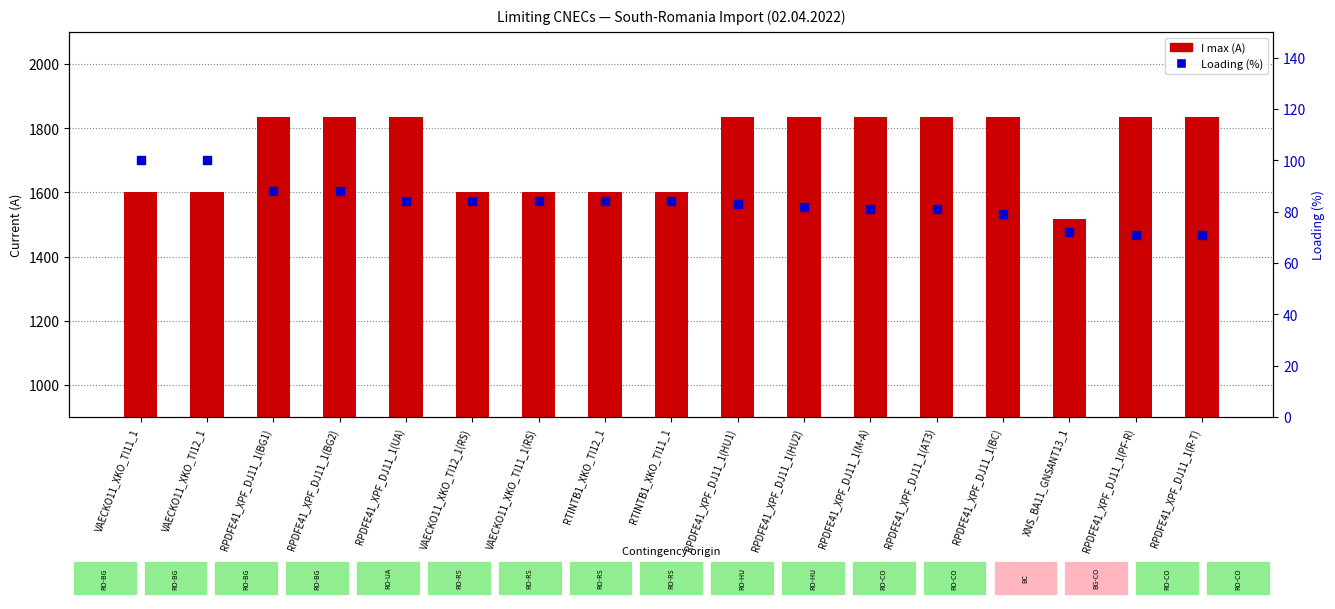

Which series has the largest total across all categories?

I max (A)